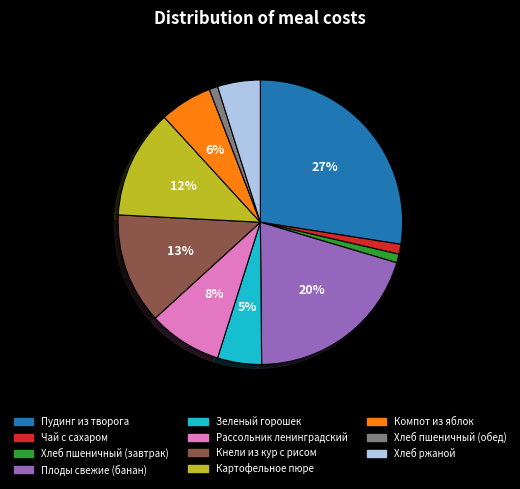

Which has a higher value, Картофельное пюре or Рассольник ленинградский?

Картофельное пюре